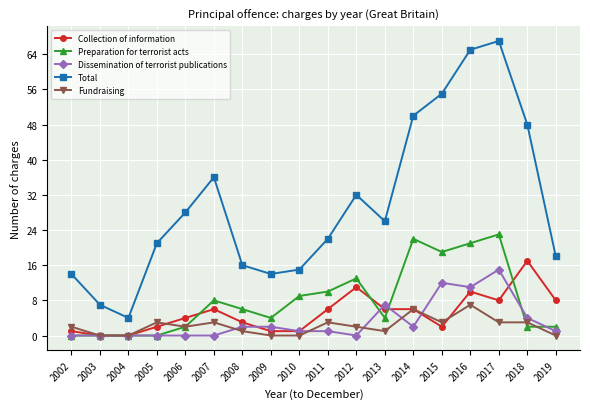

How many data points in Preparation for terrorist acts are less than 6?

9